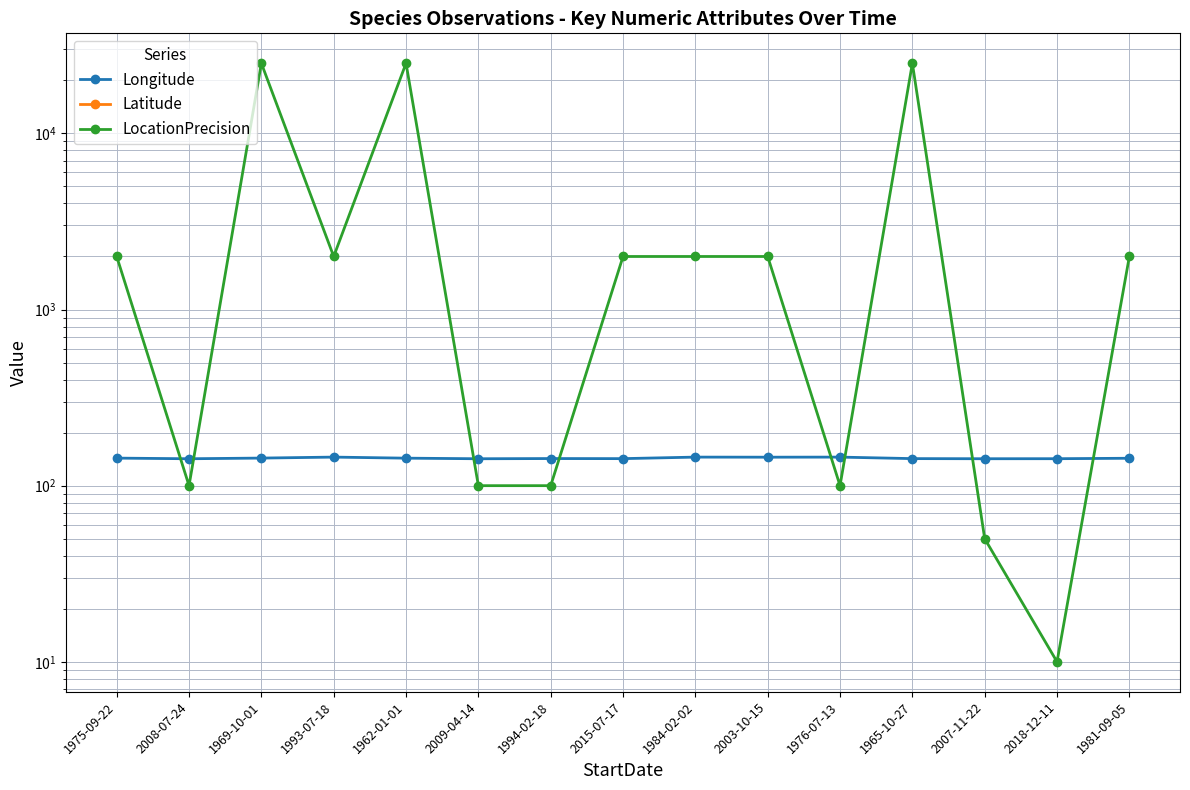

What position from the left is 1976-07-13?

11